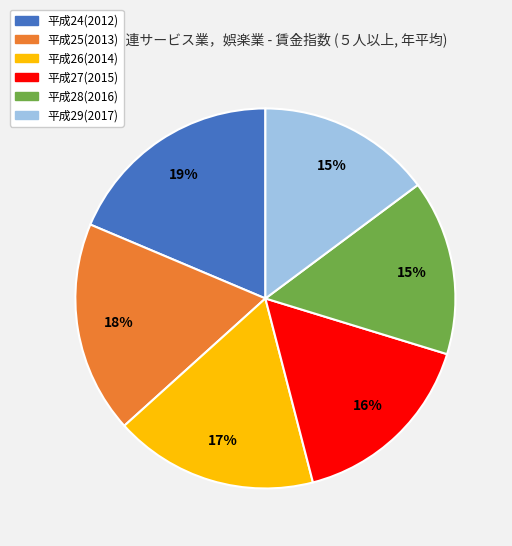

How many segments does this pie chart have?

6